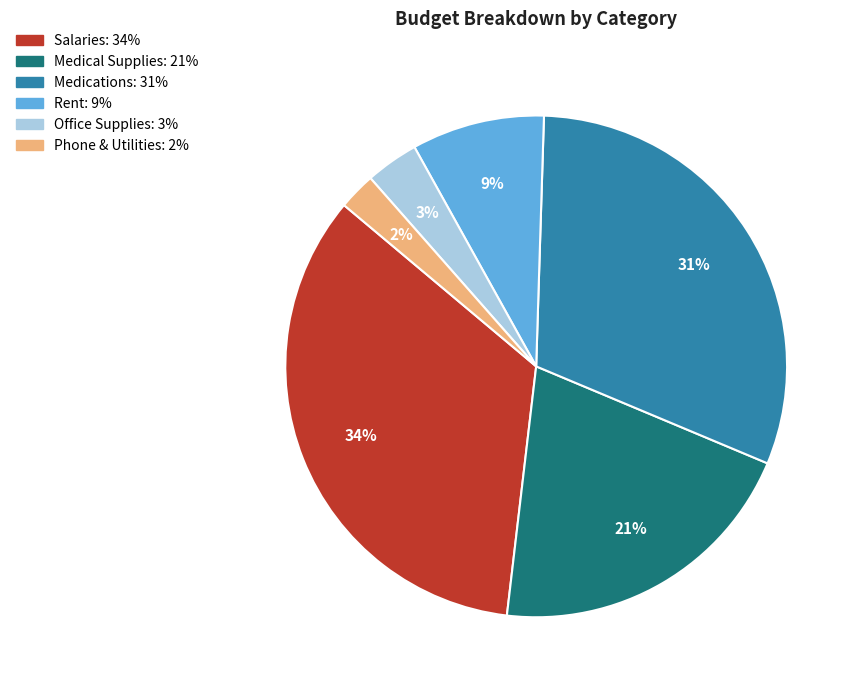

Is Medical Supplies the majority of the pie?

No